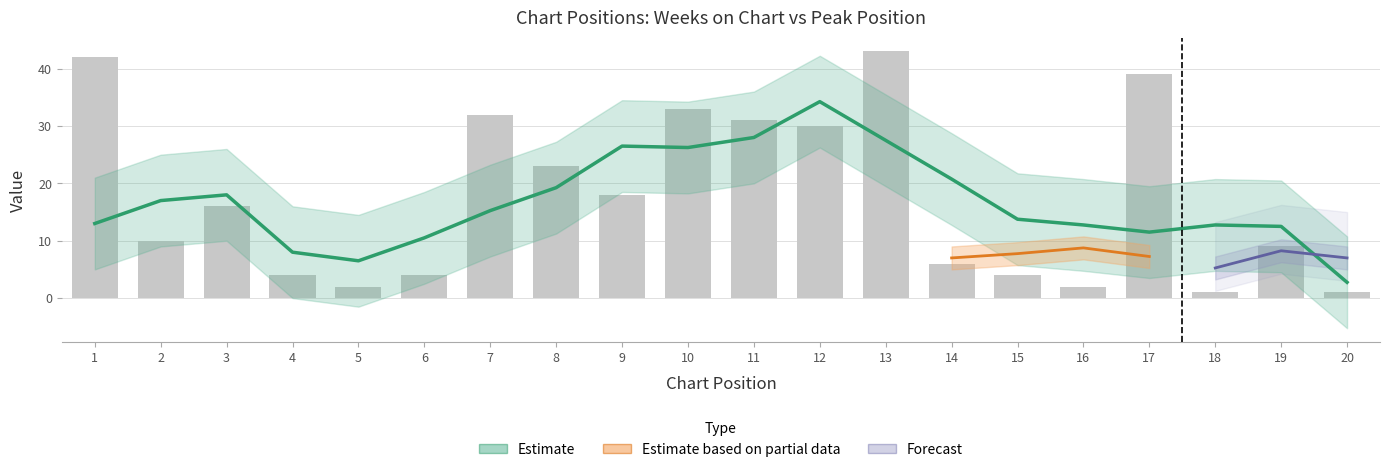

Reading left to right, list all the values displayed in this chart.

1=42	2=10	3=16	4=4	5=2	6=4	7=32	8=23	9=18	10=33	11=31	12=30	13=43	14=6	15=4	16=2	17=39	18=1	19=9	20=1